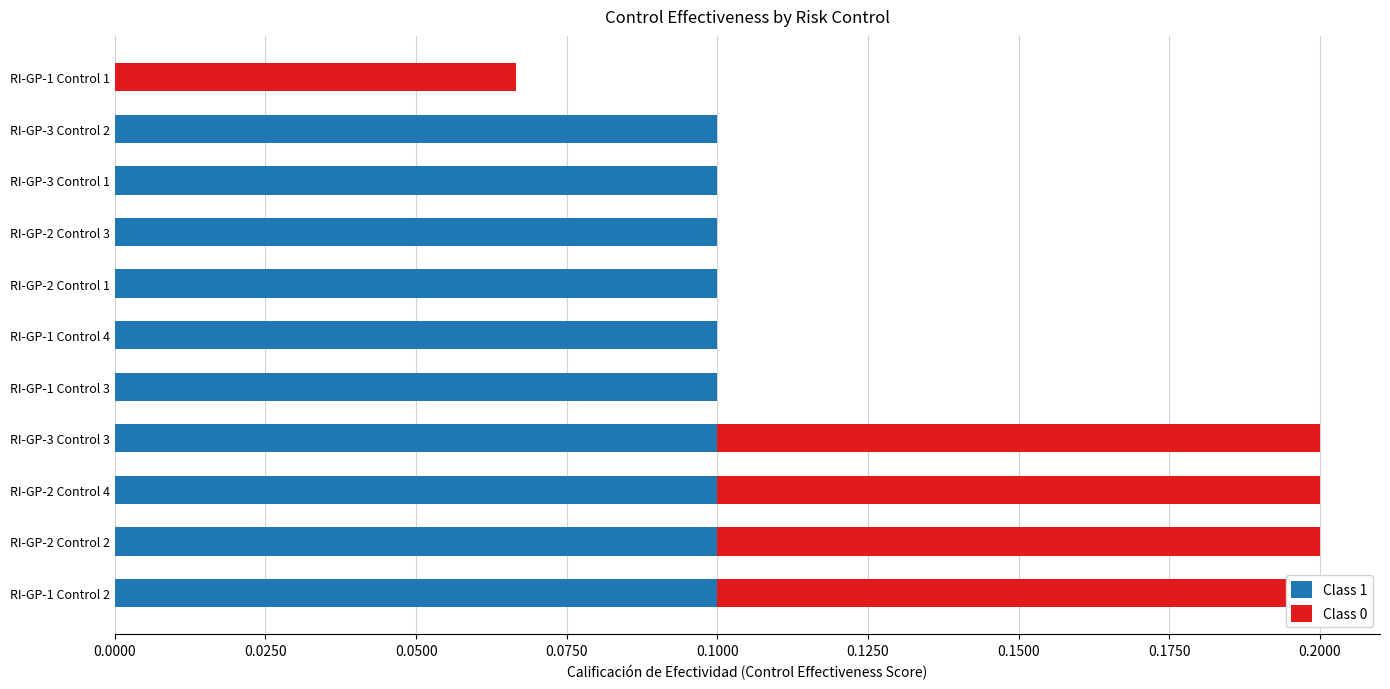

How many data points in Class 1 are above 0?

10